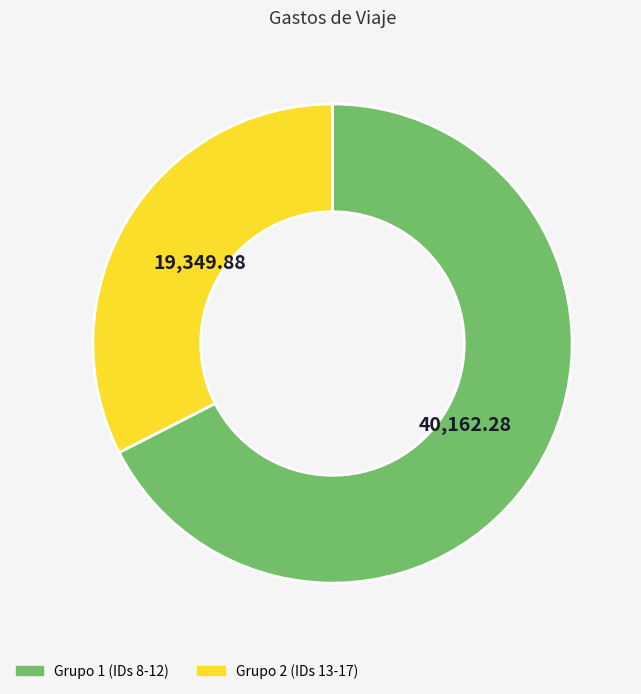

Do Grupo 1 (IDs 8-12) and Grupo 2 (IDs 13-17) together represent more than half of the pie?

Yes